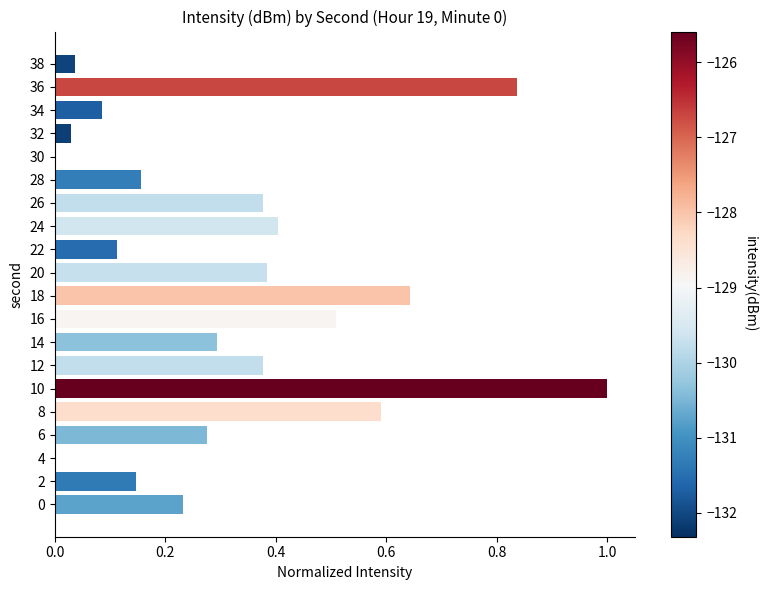

True or false: the data shows 0.3 at 14.

True